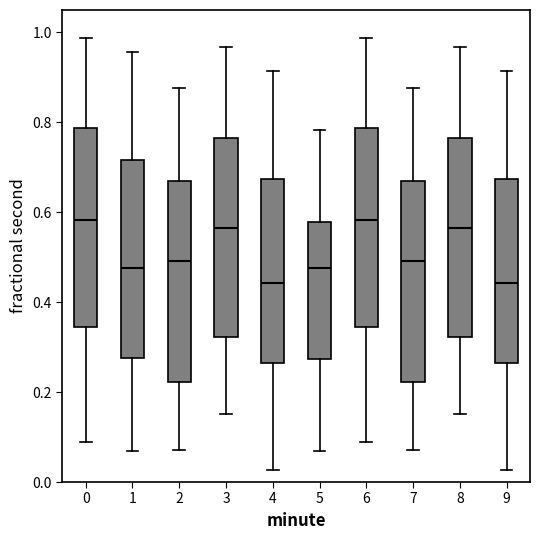

Where does the lower whisker of the box at x = 8 end on the y-axis? The values are not printed on the chart, so give them approximately, as read against the axis.

0.16